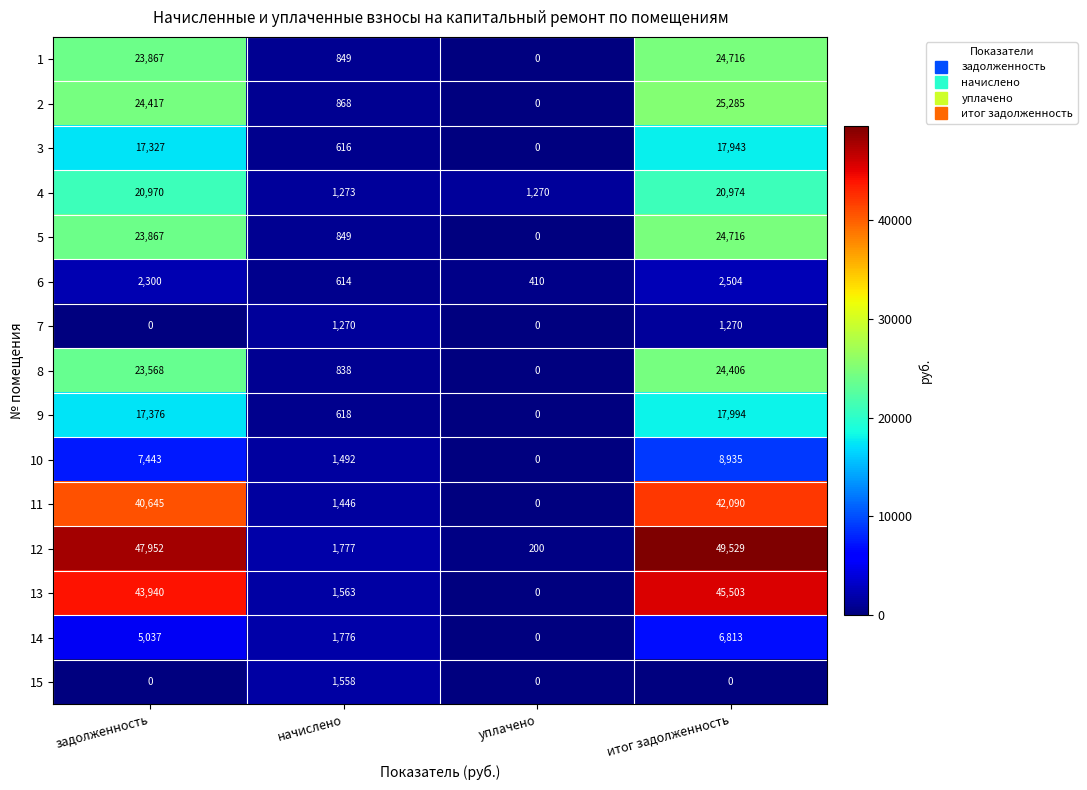

Which category has the highest value in the 8 series?

итог задолженность